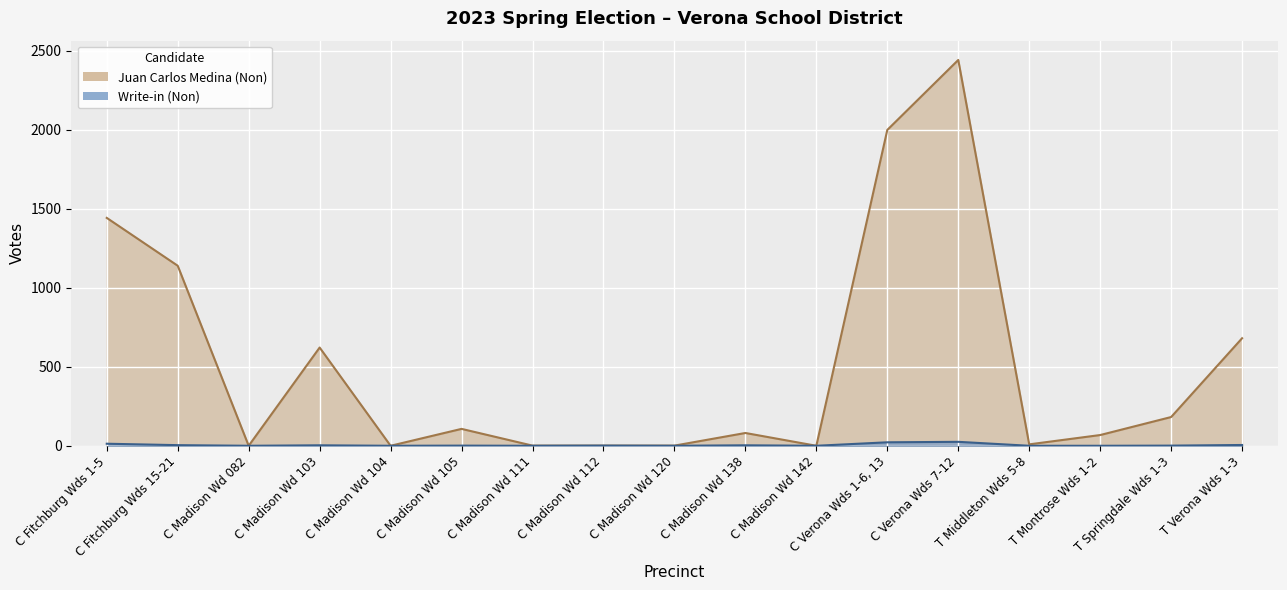

At which label does Write-in (Non) first exceed 1?

C Fitchburg Wds 1-5